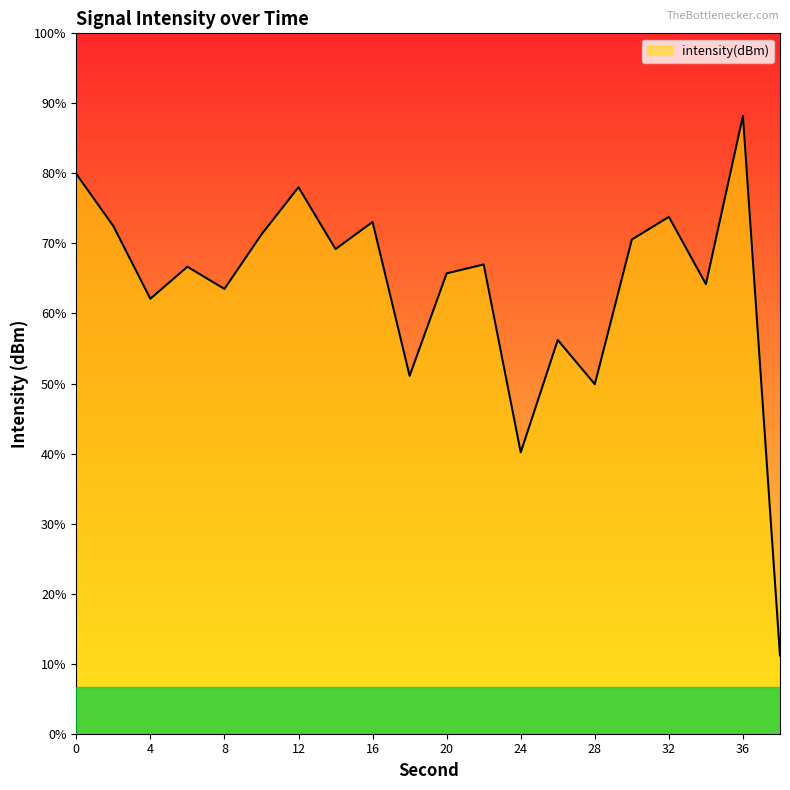

How many data points are less than -129?

11